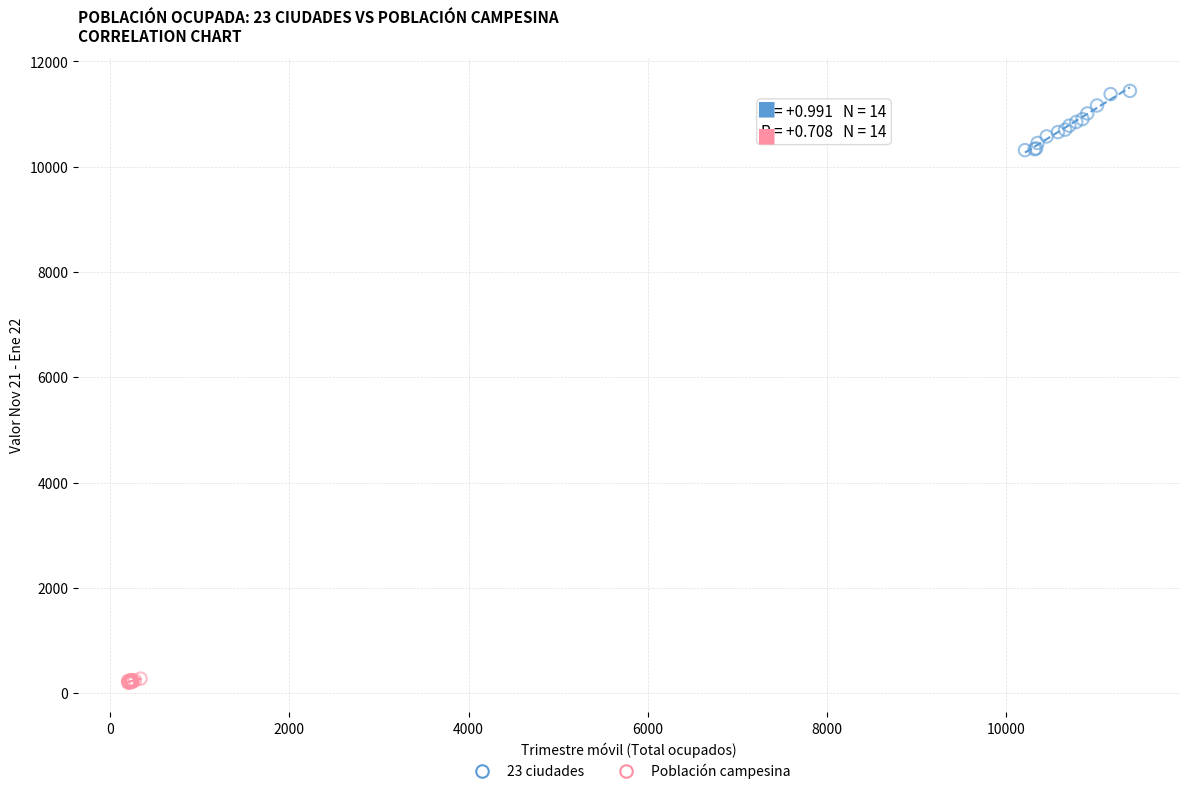

Which series reaches the maximum Y coordinate?

23 ciudades